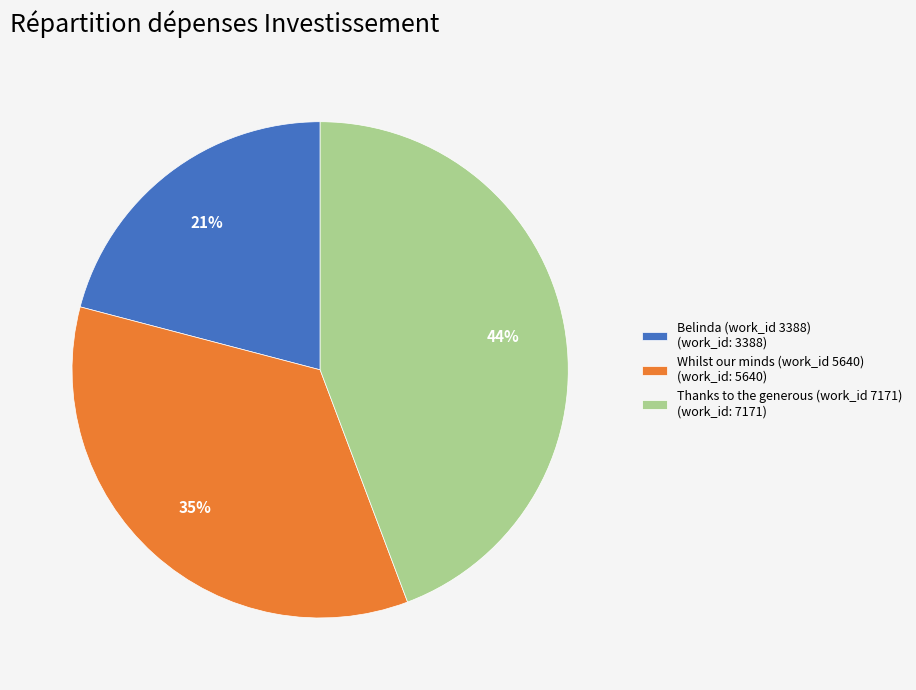

Is it true that Whilst our minds (work_id 5640) is 35% of the pie?

True